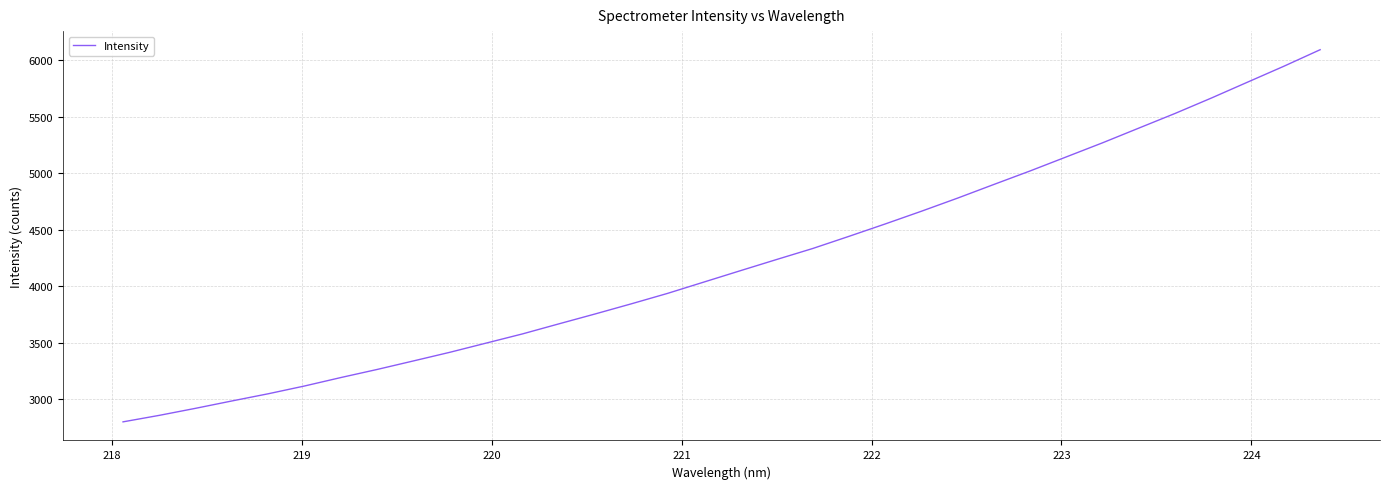

What is the minimum value shown in the chart?

2801.9